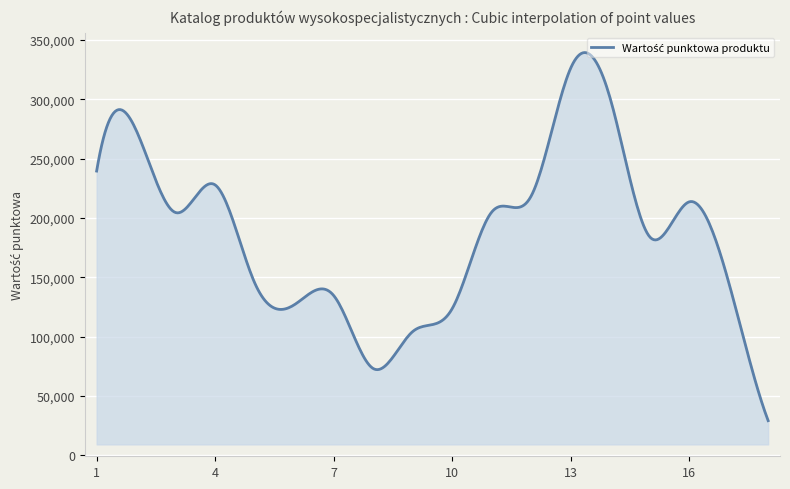

What is the difference between the maximum and minimum values?

310110.4